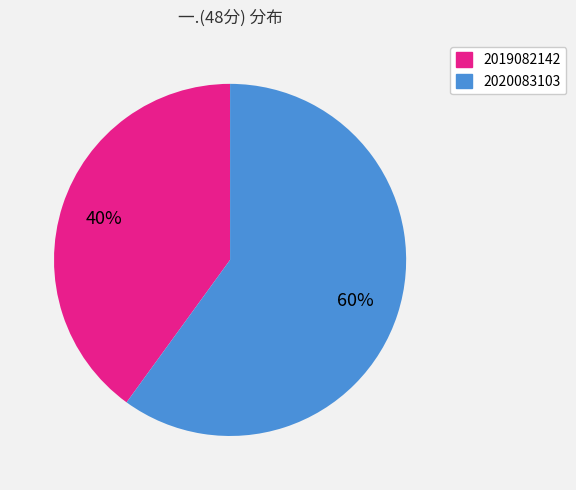

What is the majority slice?

2020083103